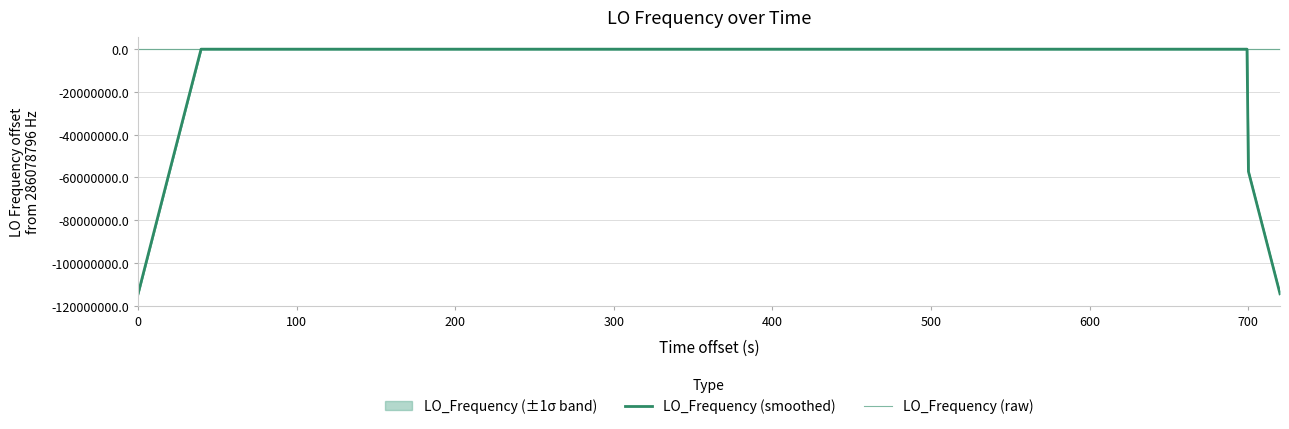

What is the sum of all LO_Frequency (raw) values?

156.6